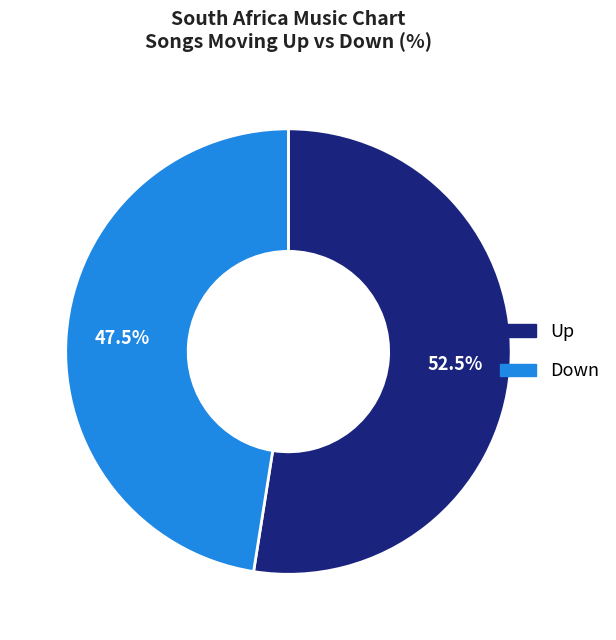

Is there a majority slice in this chart?

Yes